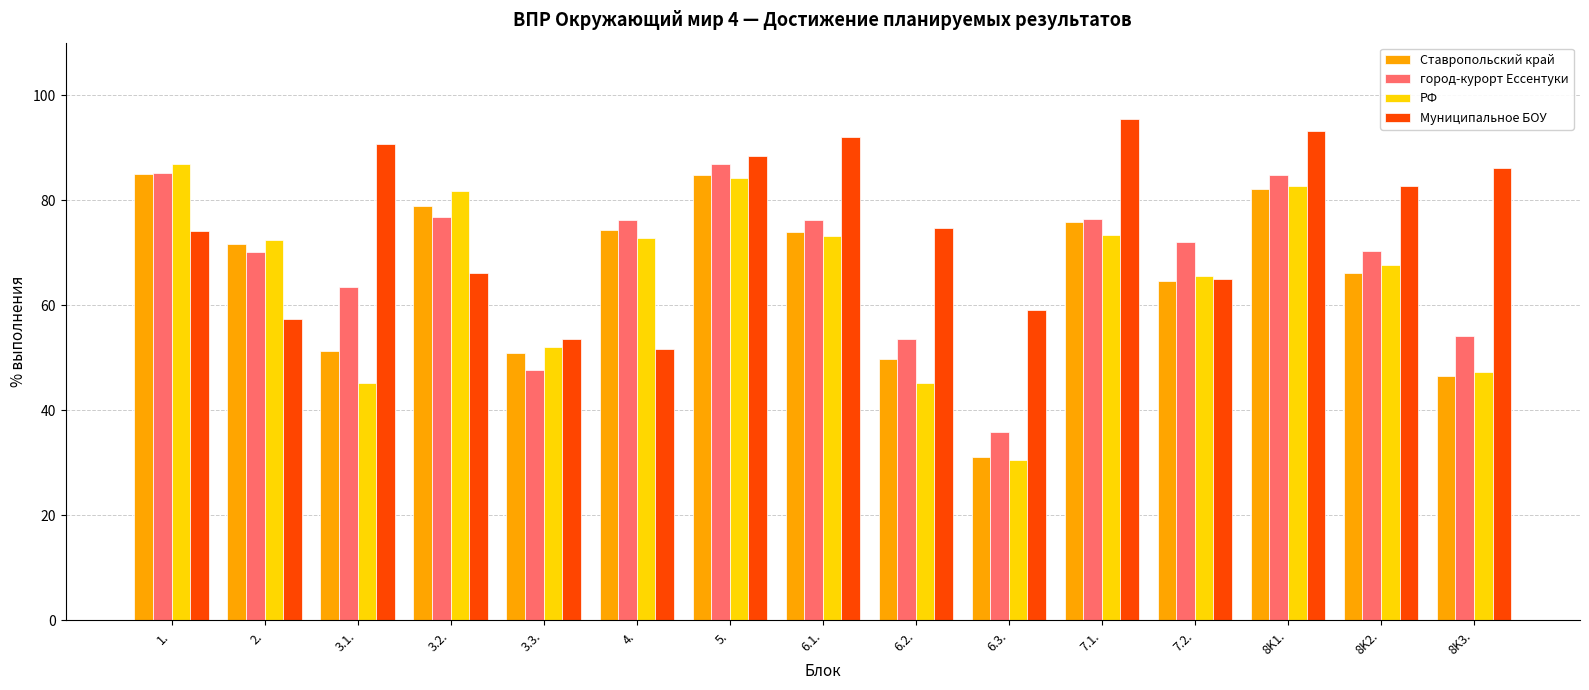

Is it true that РФ equals 120.6 at 5.?

False